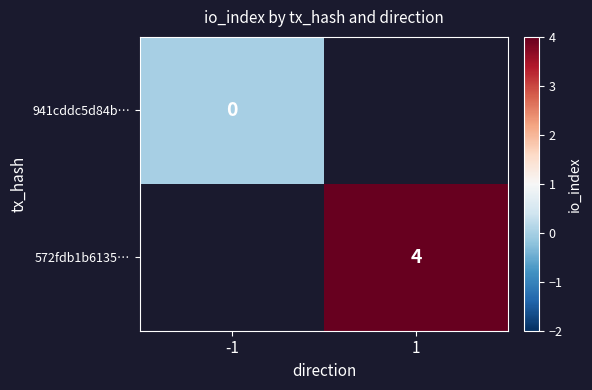

How many data points does each series have?

2